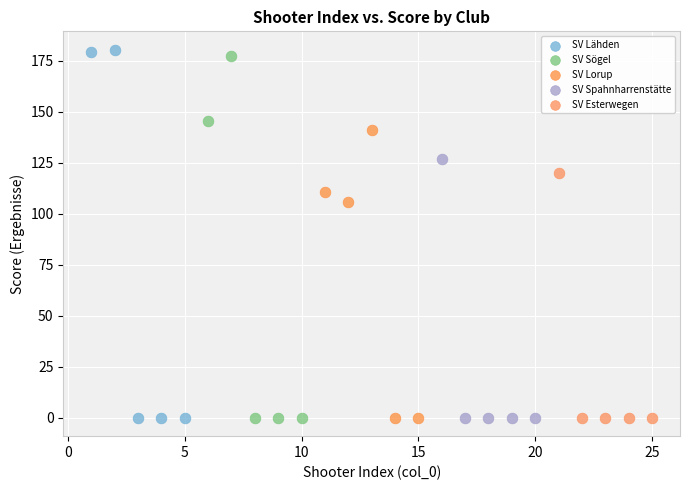

Which series has the widest spread of Y values?

SV Lähden